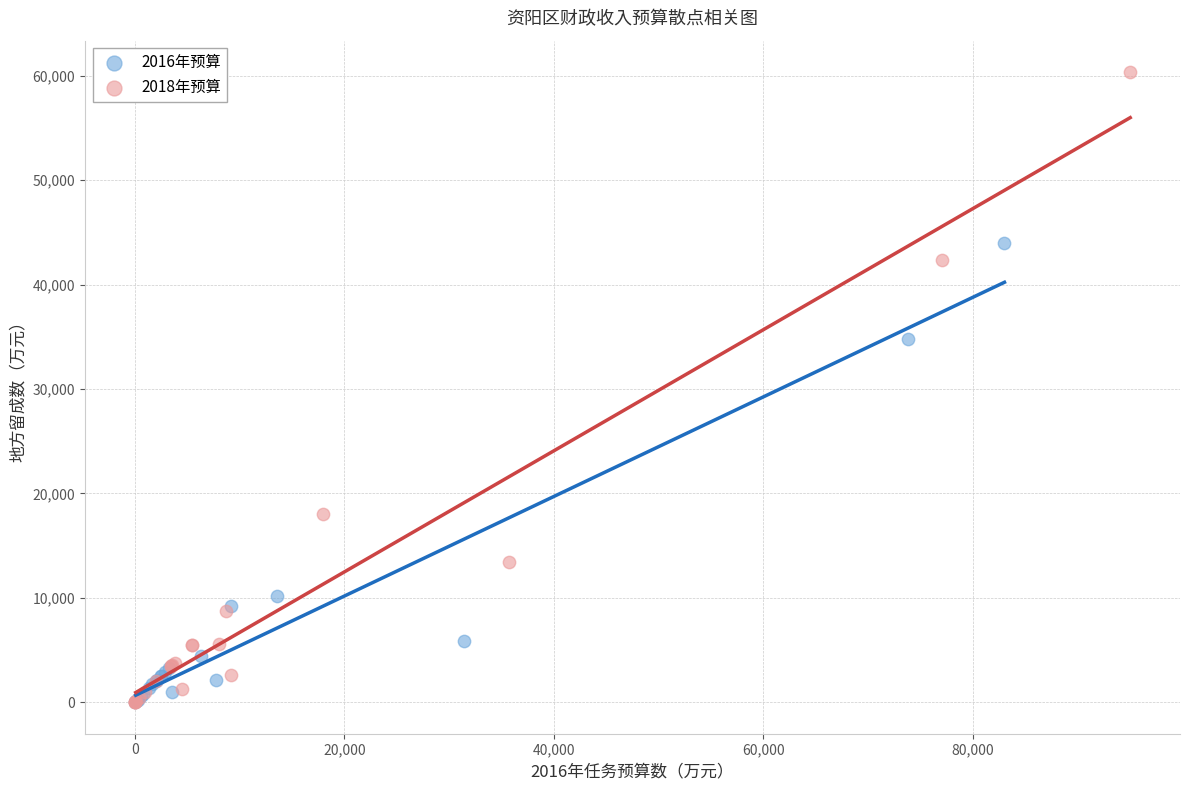

Which series contains the highest Y value?

2018年预算